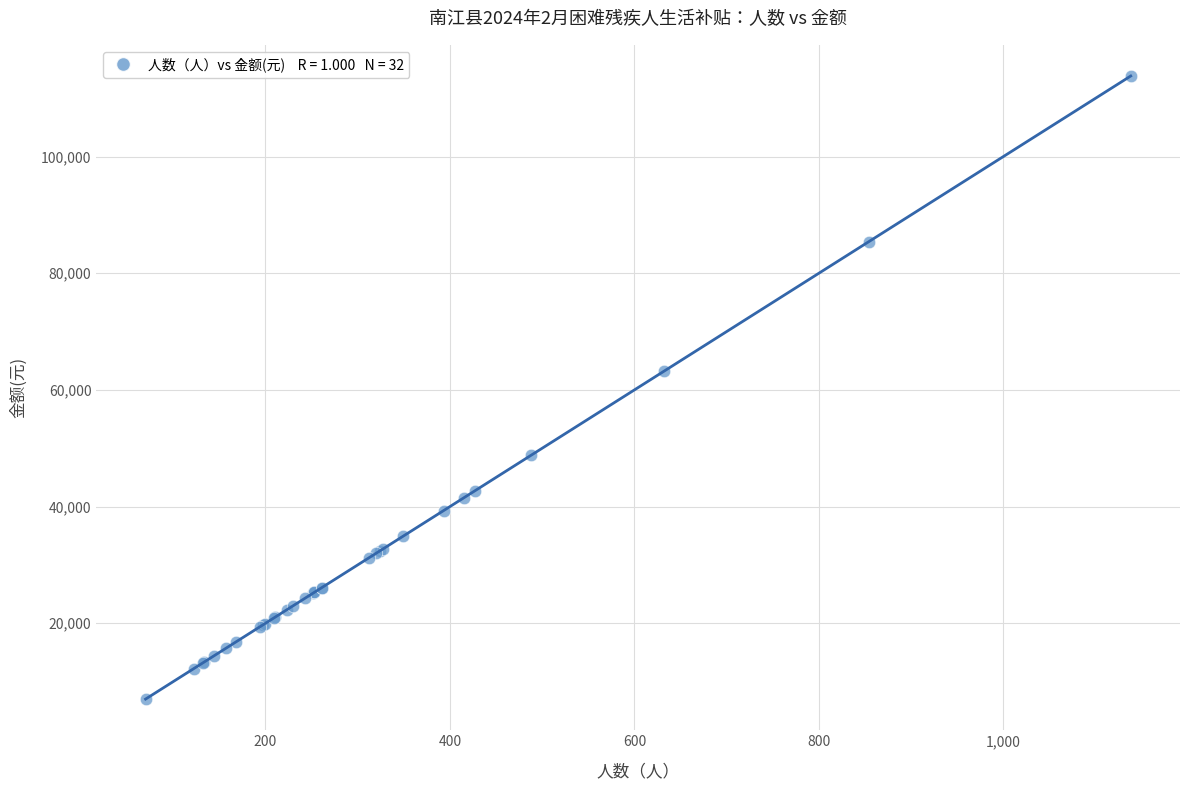

What Y value in the scatter plot is closest to 60400?

63200